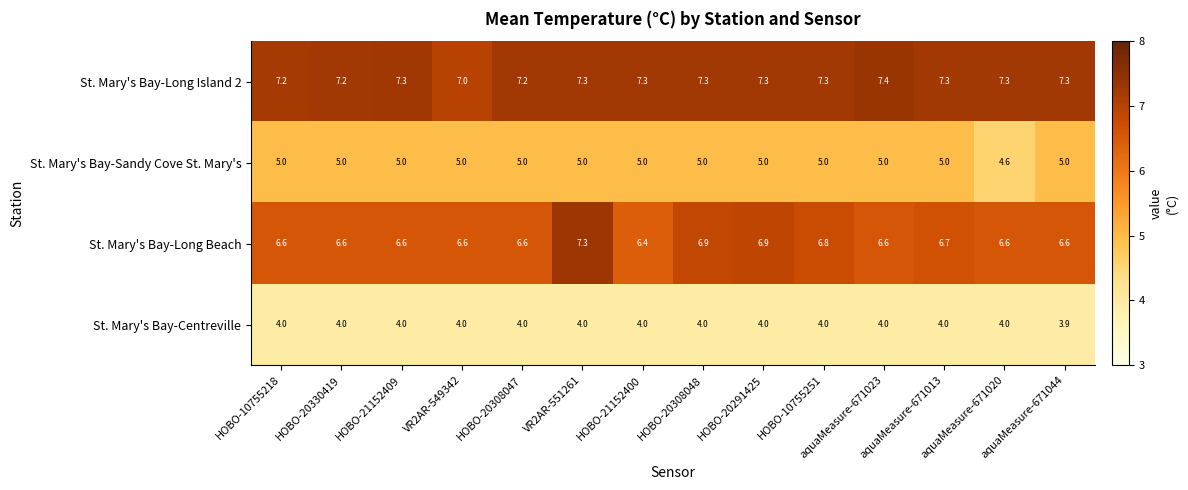

Which category has the highest value across all series?

aquaMeasure-671023